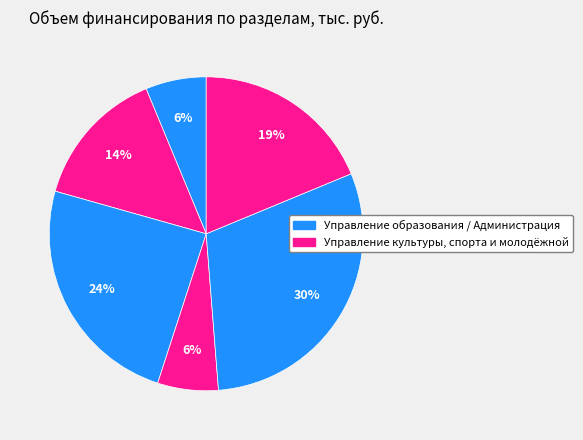

How many slices are in this pie chart?

6